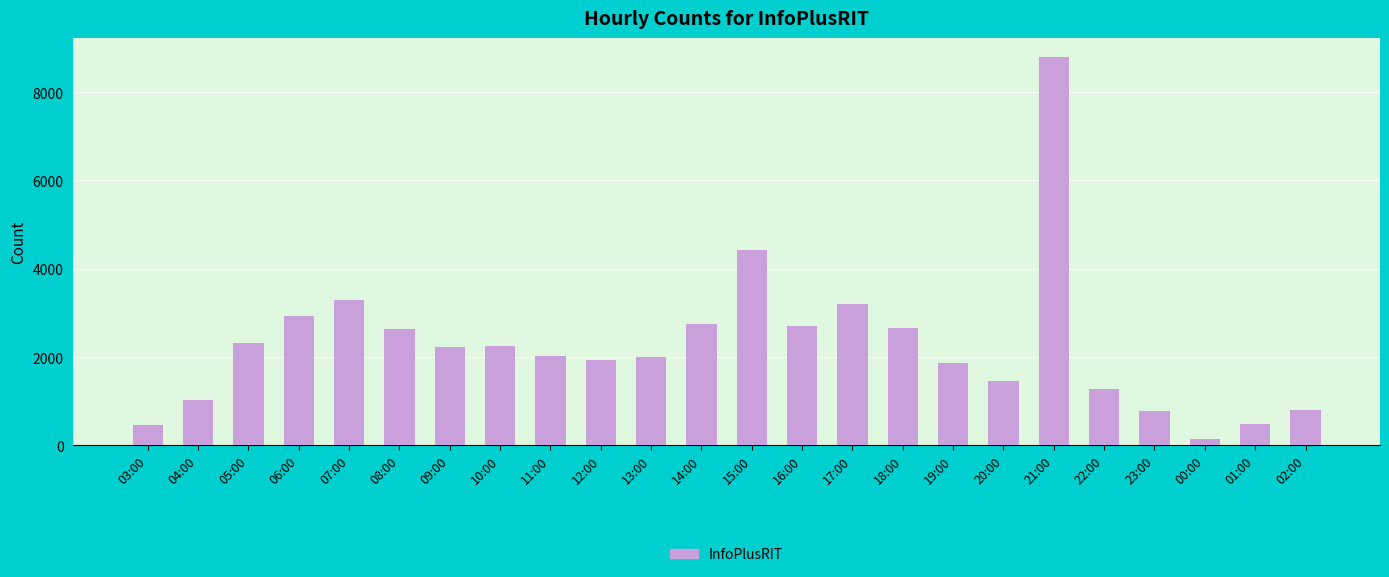

How many data points are less than 2218?

12